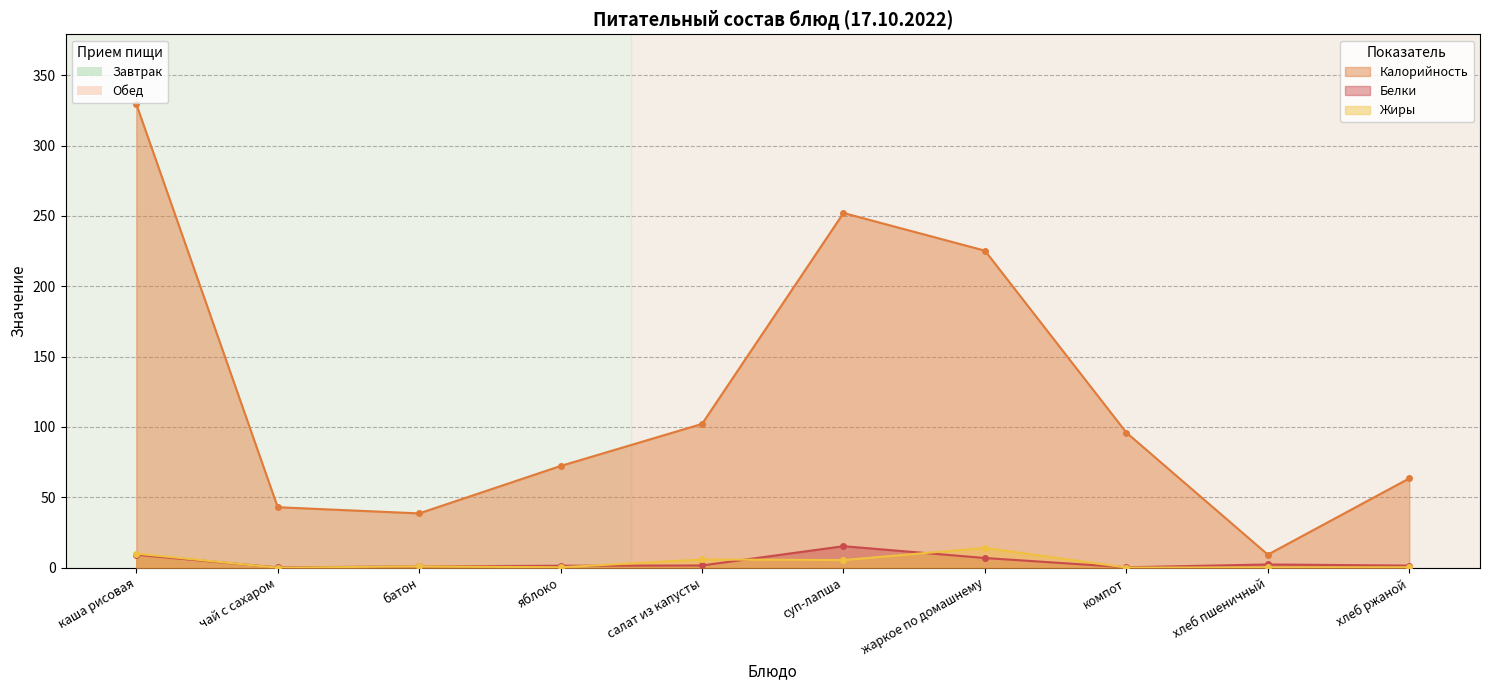

What are all the series names shown in the legend?

Калорийность, Белки, Жиры